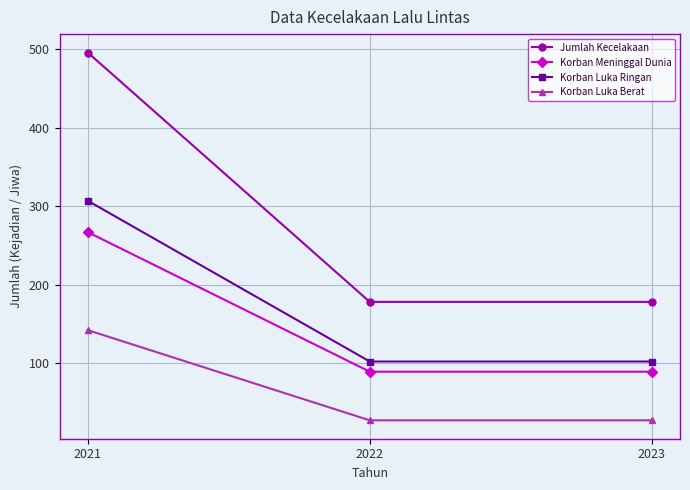

Which series has the largest total across all categories?

Jumlah Kecelakaan